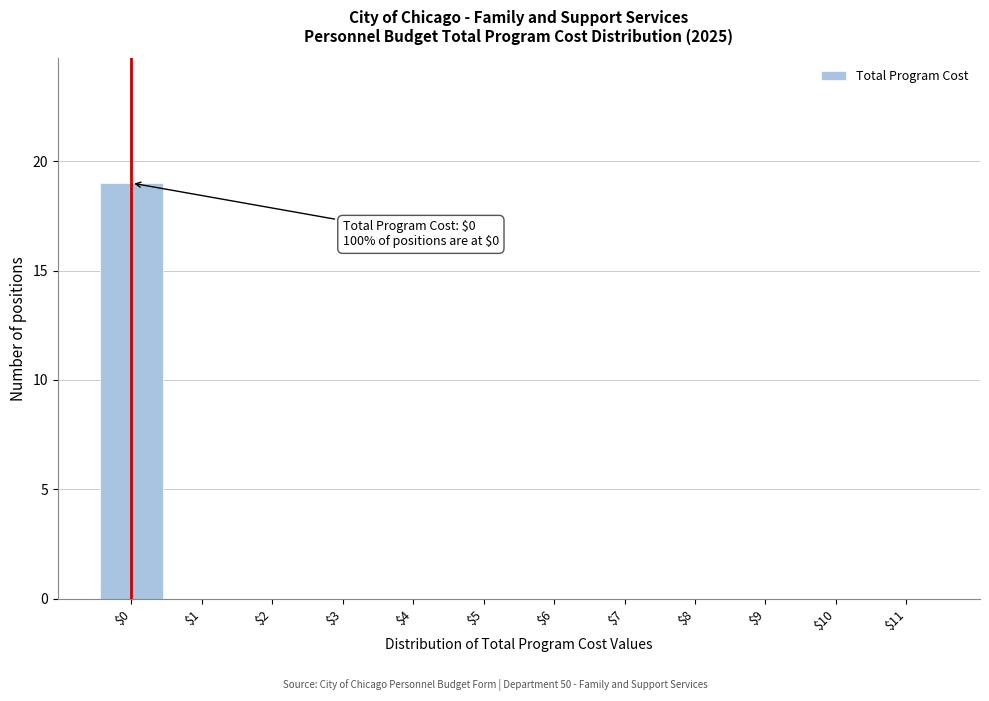

Is it true that the value at $7 is 0?

True